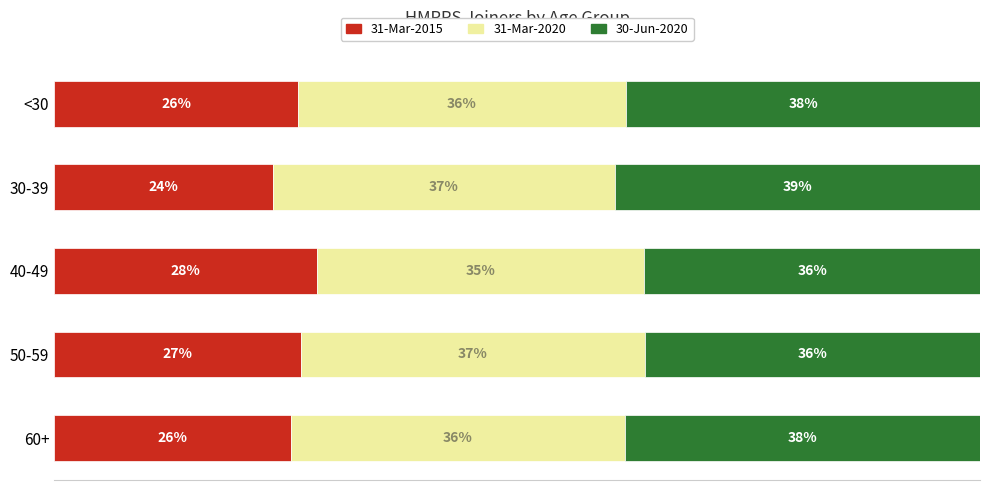

What is the value of the 31-Mar-2020 bar at the 3rd from the left?

35.4